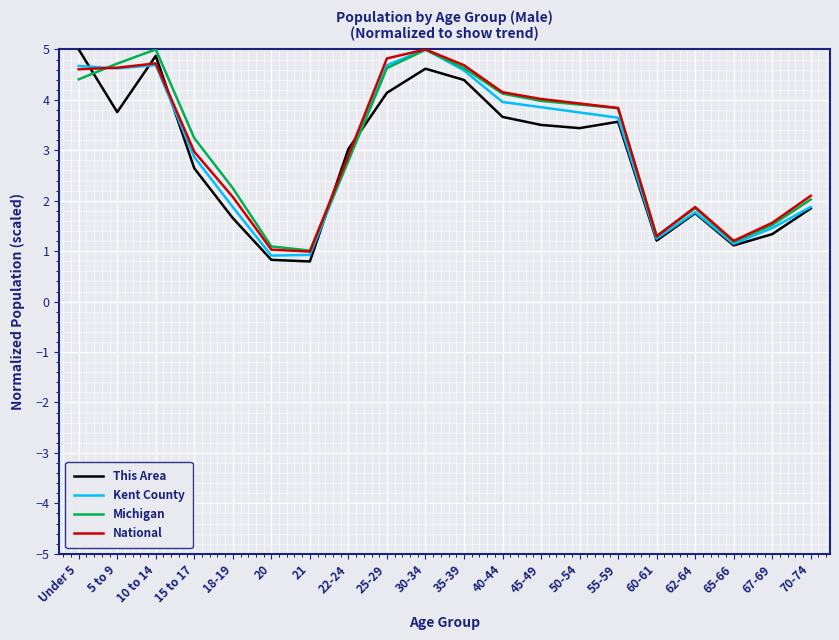

What is the total value across all series at 10 to 14?

19.3